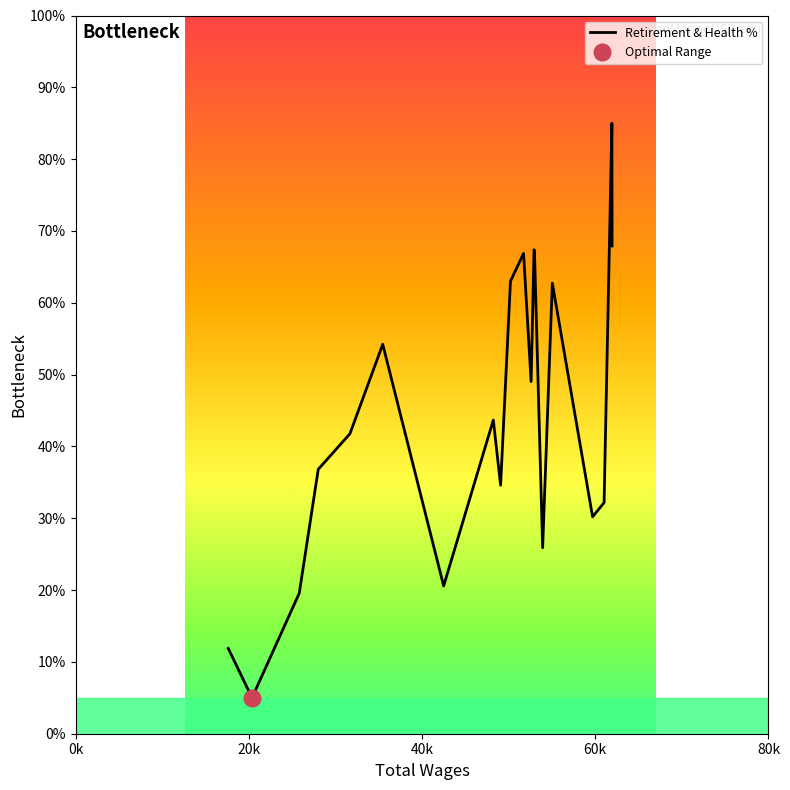

The chart shows a value of 12.9 at 80k. True or false?

False